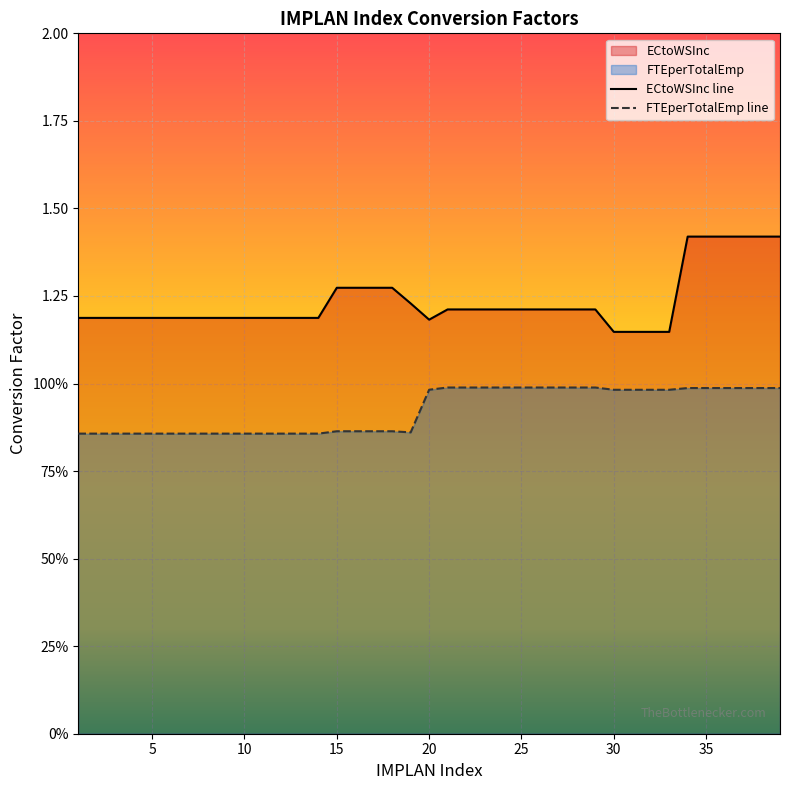

Reading left to right, what are all the values shown in this chart?

ECtoWSInc: 1=1.2	2=1.2	3=1.2	4=1.2	5=1.2	6=1.2	7=1.2	8=1.2	9=1.2	10=1.2	11=1.2	12=1.2	13=1.2	14=1.2	15=1.3	16=1.3	17=1.3	18=1.3	19=1.2	20=1.2	21=1.2	22=1.2	23=1.2	24=1.2	25=1.2	26=1.2	27=1.2	28=1.2	29=1.2	30=1.1	31=1.1	32=1.1	33=1.1	34=1.4	35=1.4	36=1.4	37=1.4	38=1.4	39=1.4
FTEperTotalEmp: 1=0.9	2=0.9	3=0.9	4=0.9	5=0.9	6=0.9	7=0.9	8=0.9	9=0.9	10=0.9	11=0.9	12=0.9	13=0.9	14=0.9	15=0.9	16=0.9	17=0.9	18=0.9	19=0.9	20=1.0	21=1.0	22=1.0	23=1.0	24=1.0	25=1.0	26=1.0	27=1.0	28=1.0	29=1.0	30=1.0	31=1.0	32=1.0	33=1.0	34=1.0	35=1.0	36=1.0	37=1.0	38=1.0	39=1.0